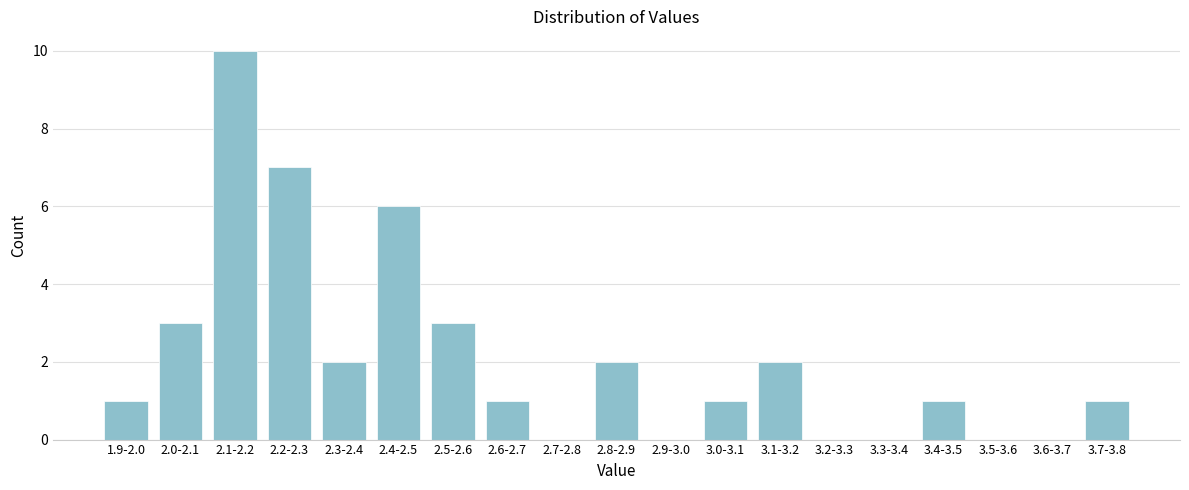

Reading left to right, extract all data points from this chart.

1.9-2.0=1	2.0-2.1=3	2.1-2.2=10	2.2-2.3=7	2.3-2.4=2	2.4-2.5=6	2.5-2.6=3	2.6-2.7=1	2.7-2.8=0	2.8-2.9=2	2.9-3.0=0	3.0-3.1=1	3.1-3.2=2	3.2-3.3=0	3.3-3.4=0	3.4-3.5=1	3.5-3.6=0	3.6-3.7=0	3.7-3.8=1